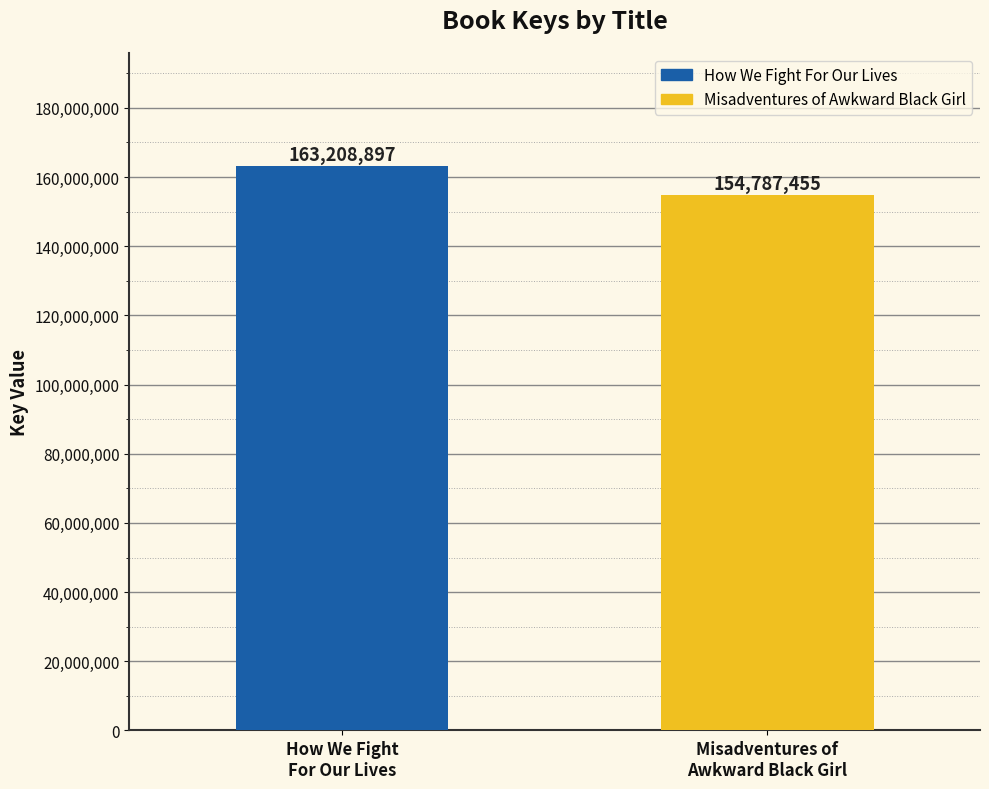

What is the ratio of the value at Misadventures of
Awkward Black Girl to the value at How We Fight
For Our Lives?

0.9